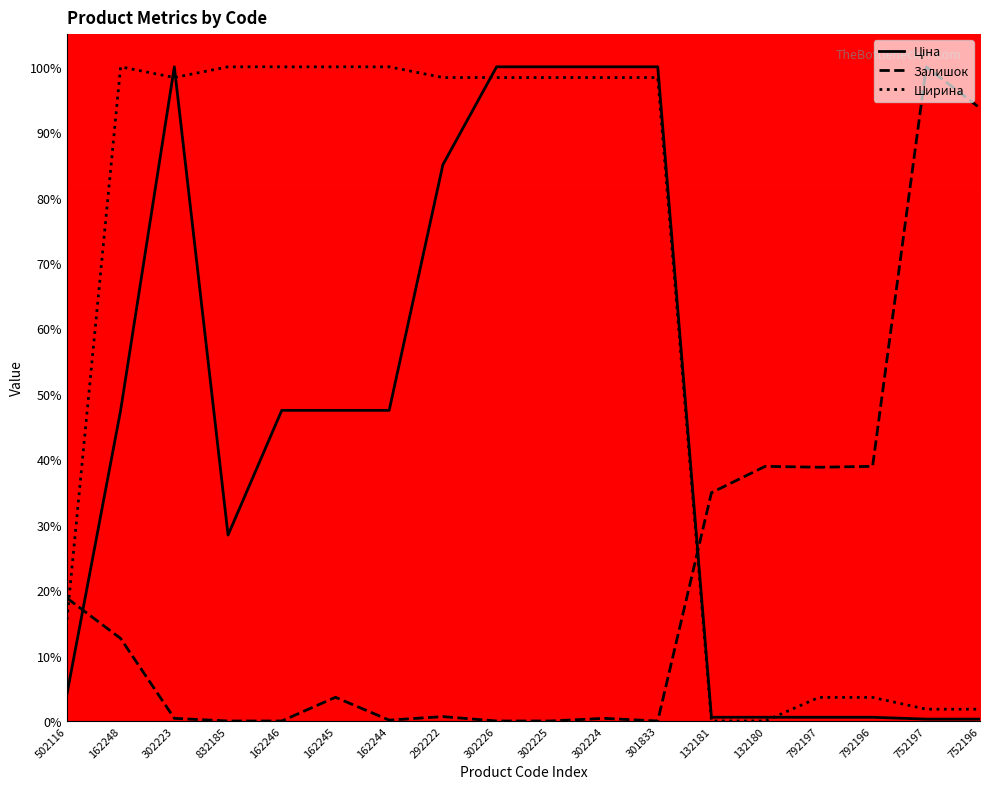

What is the difference between the highest and lowest values at 752197?

99.7